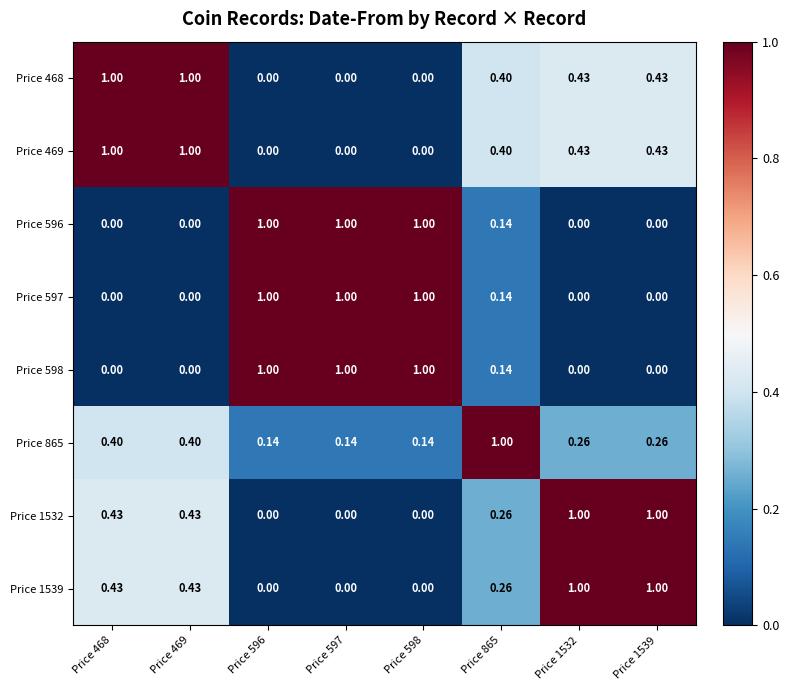

How many categories are shown in the chart?

8